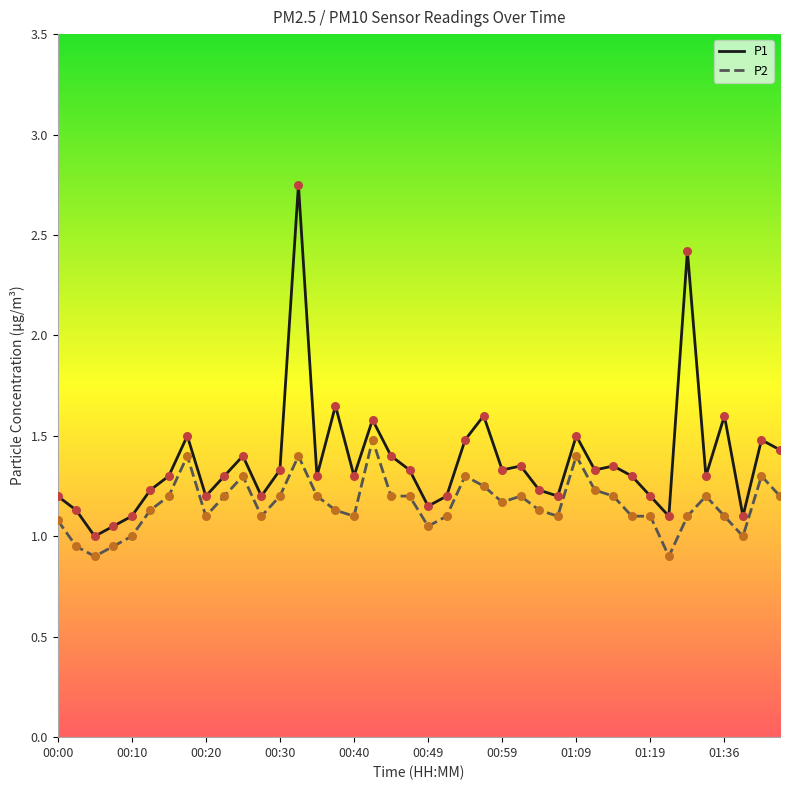

Which series has the widest spread of Y values?

P1